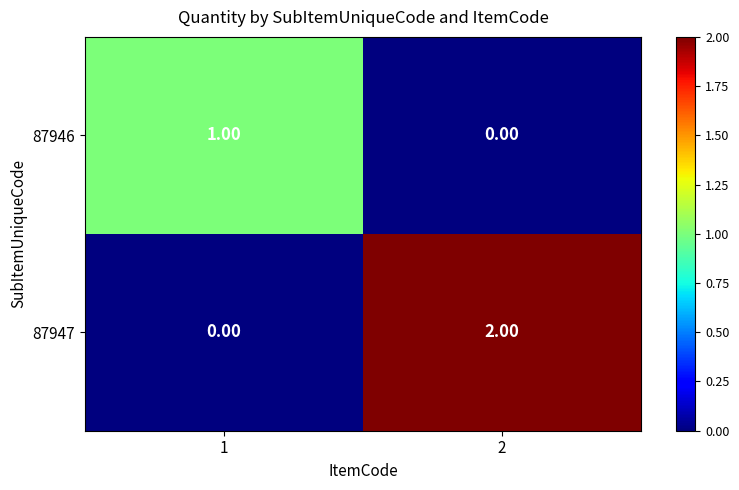

List the series in order of their overall mean, highest first.

87947, 87946